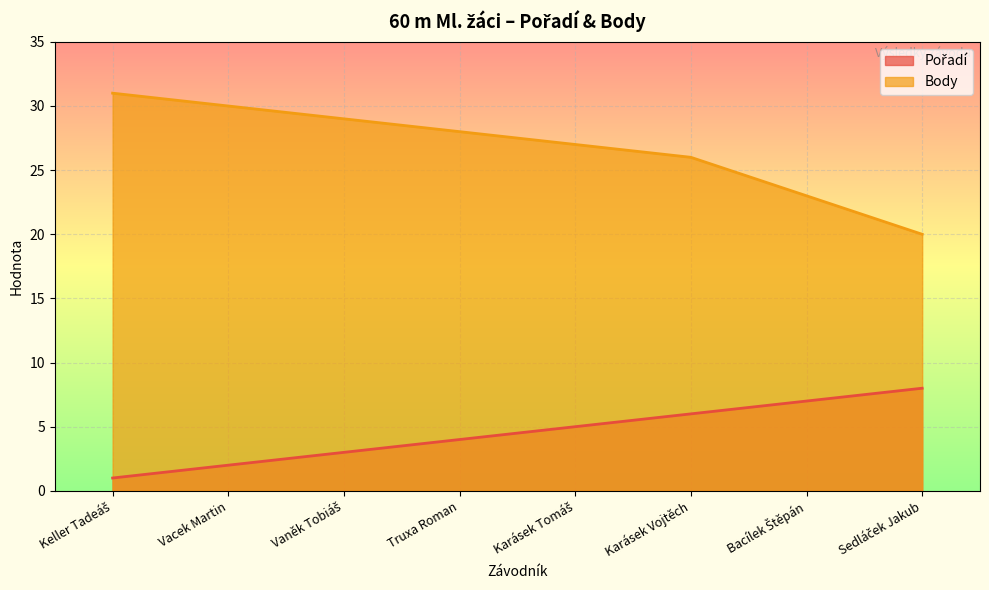

What is the sum of all Pořadí values?

36